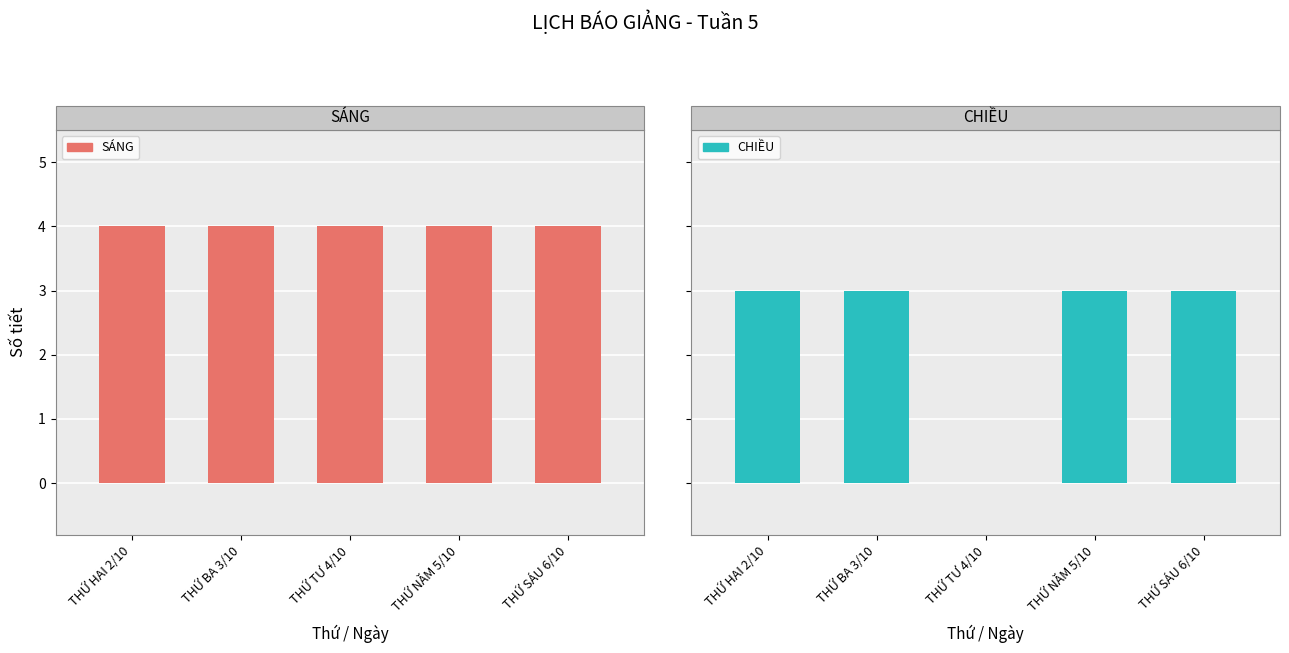

What is the greatest value displayed?

4